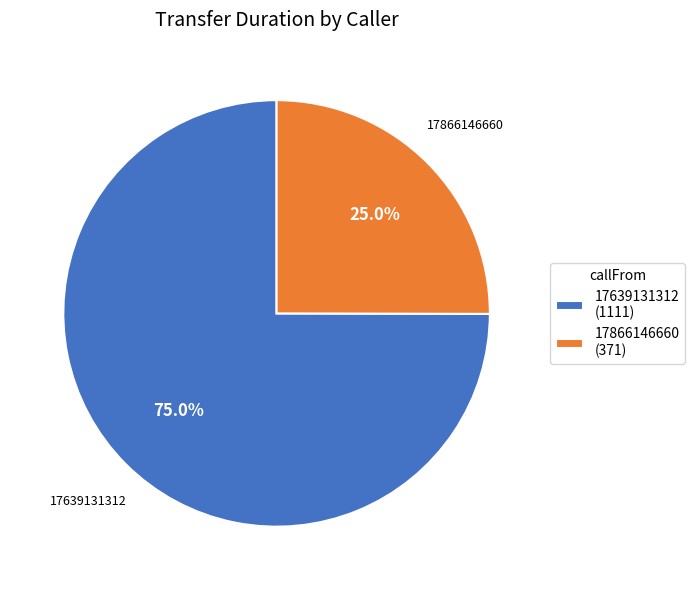

Does any single category account for the majority?

Yes